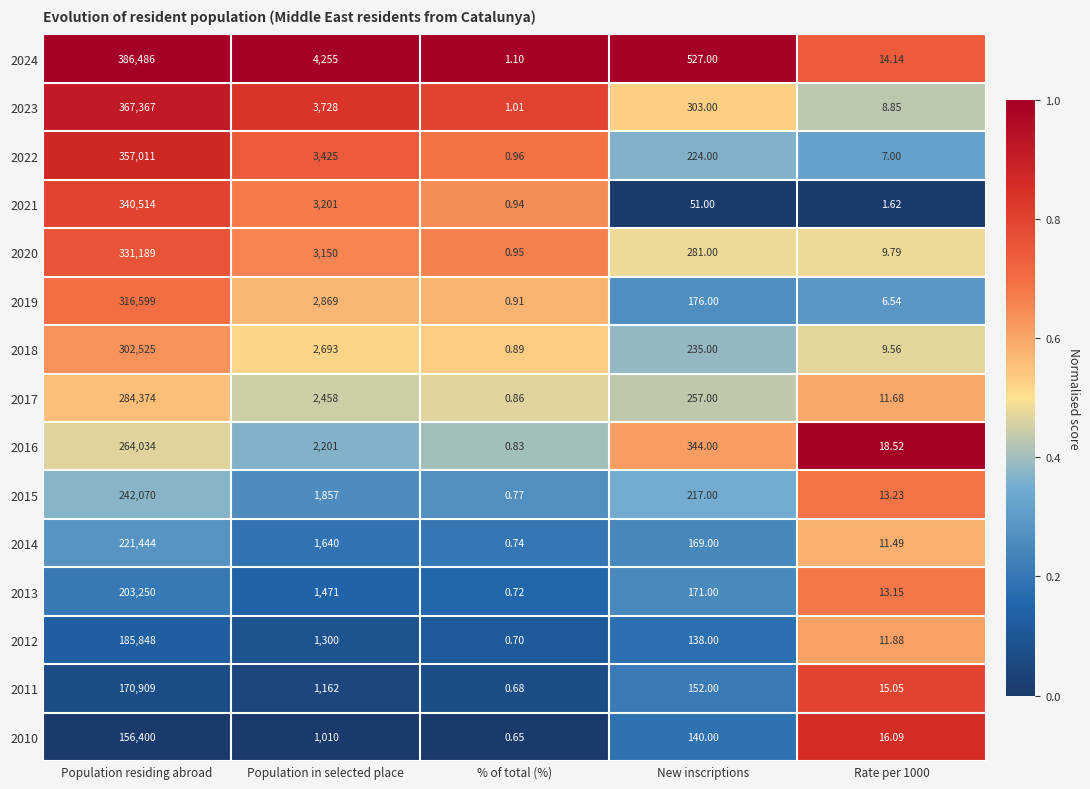

Which category has the highest value in the 2021 series?

Population residing abroad